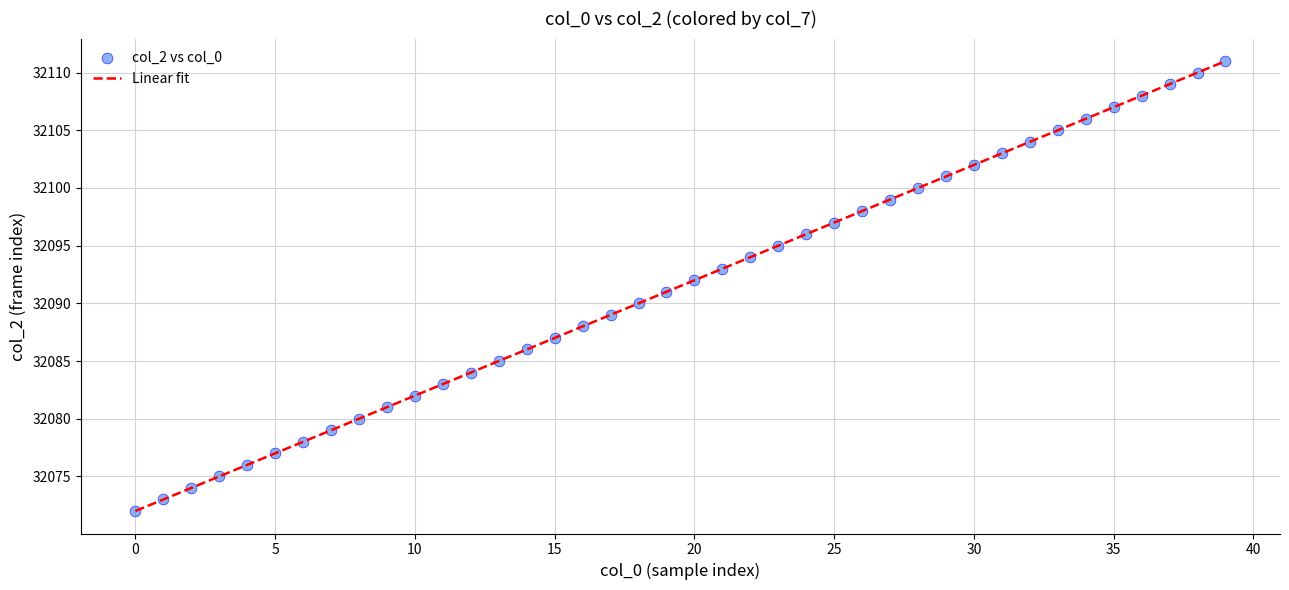

What is the smallest value displayed?

32072.0